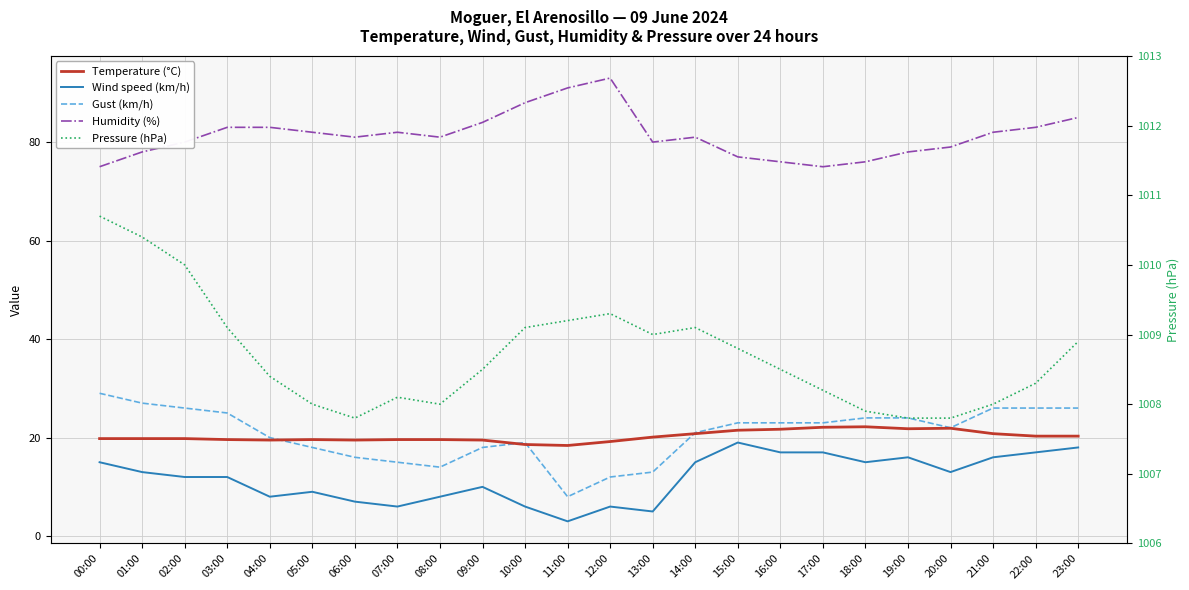

Which series has the largest total across all categories?

Pressure (hPa)